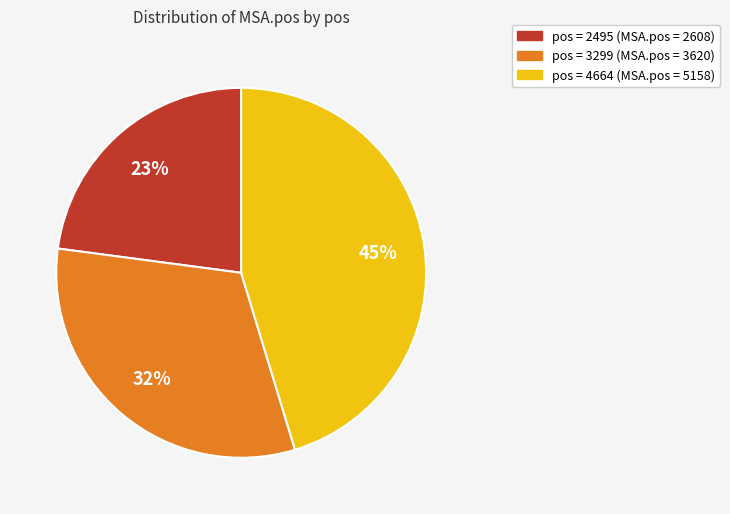

To the nearest percent, what is the average slice percentage?

33%